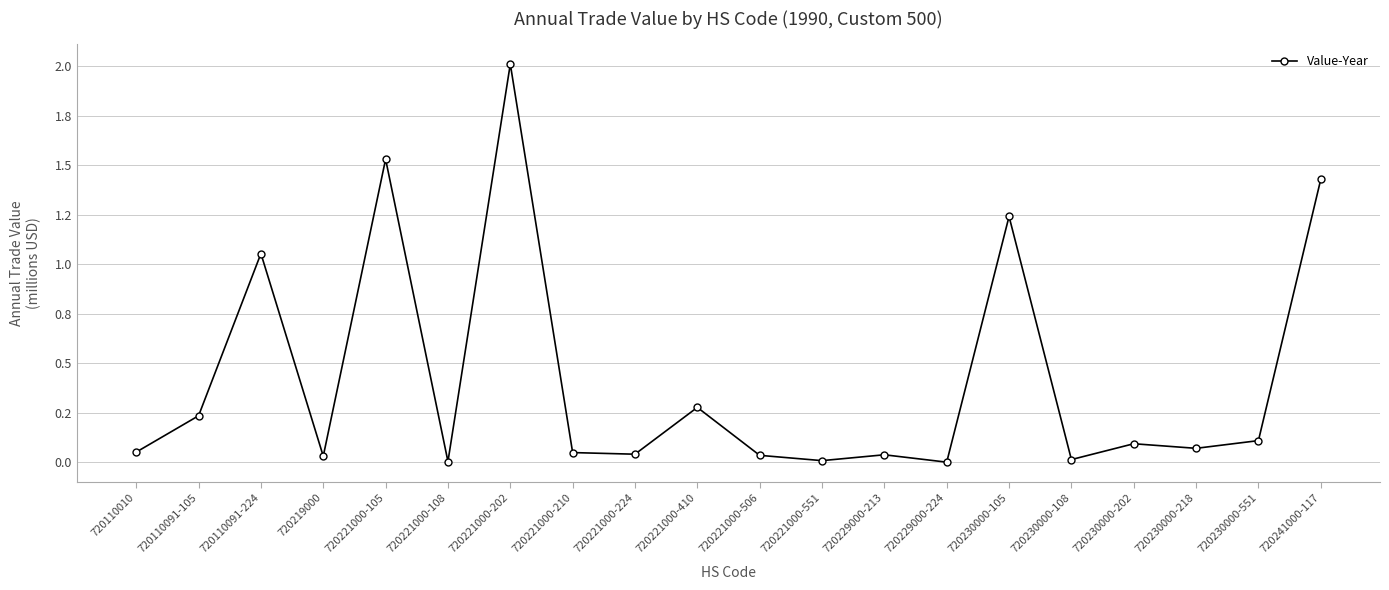

What value does the data have at 720230000-202?

0.1